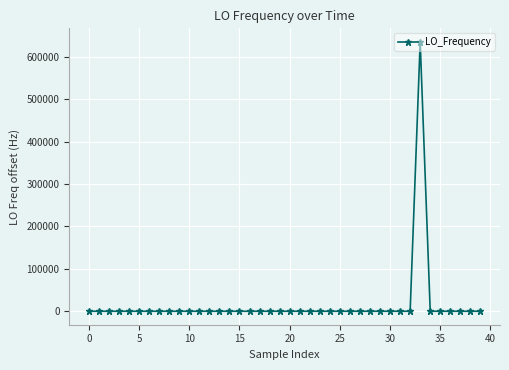

True or false: there are more than 1 points higher than both neighbors.

True